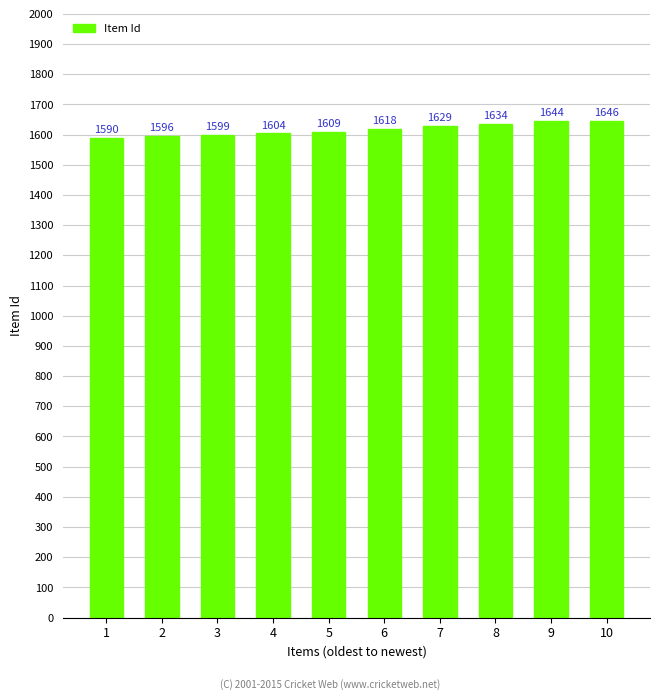

Which category has the lowest value across all series?

1